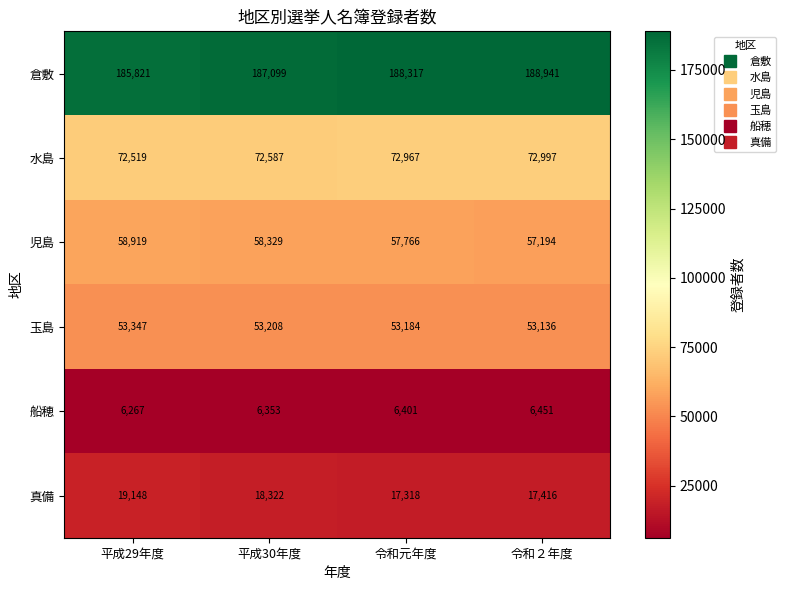

Rank the series at 平成30年度 from lowest to highest value.

船穂, 真備, 玉島, 児島, 水島, 倉敷